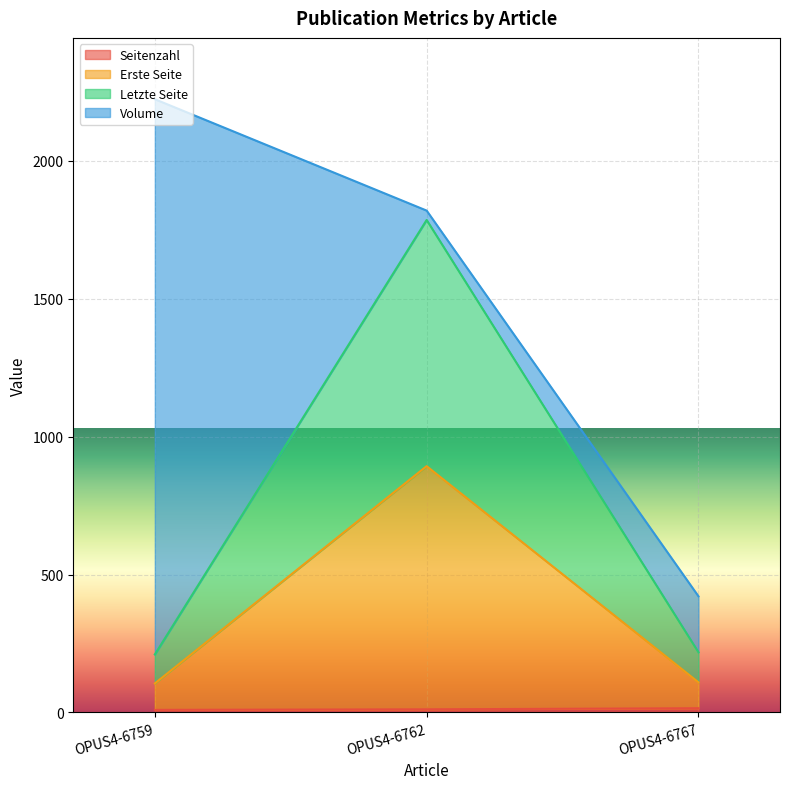

How many values in the Erste Seite series are below 109?

1